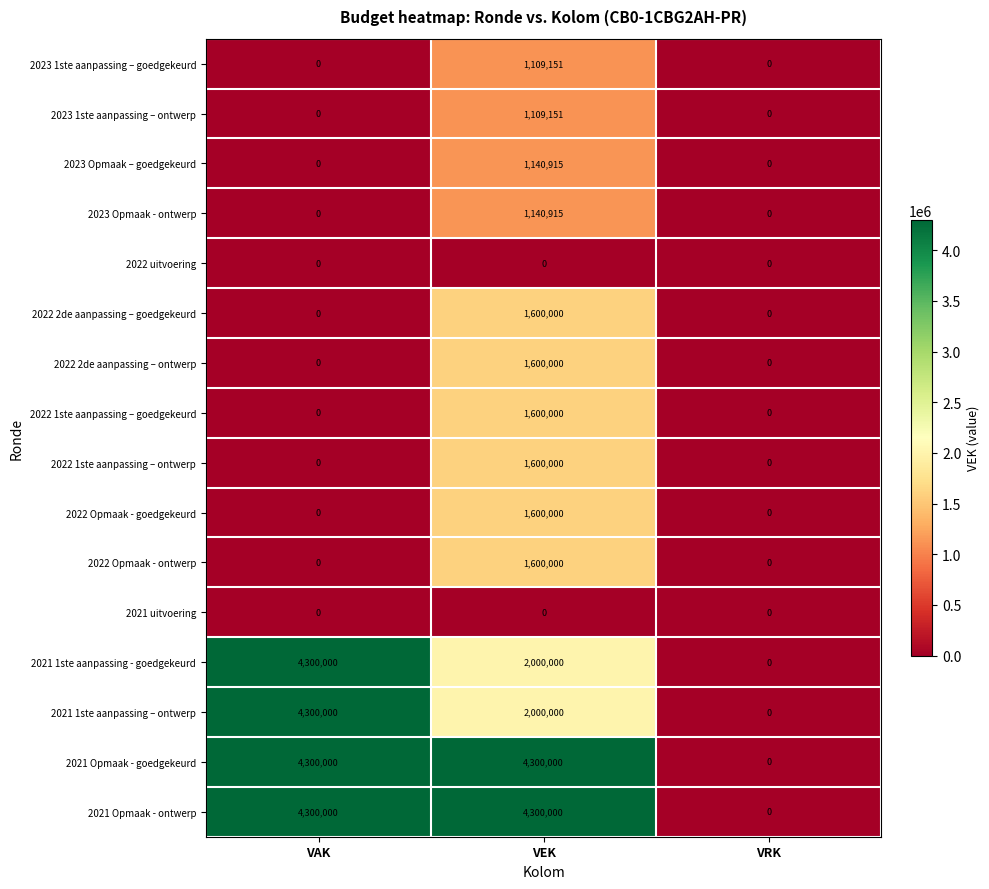

At how many categories does at least one series exceed 1419132?

2